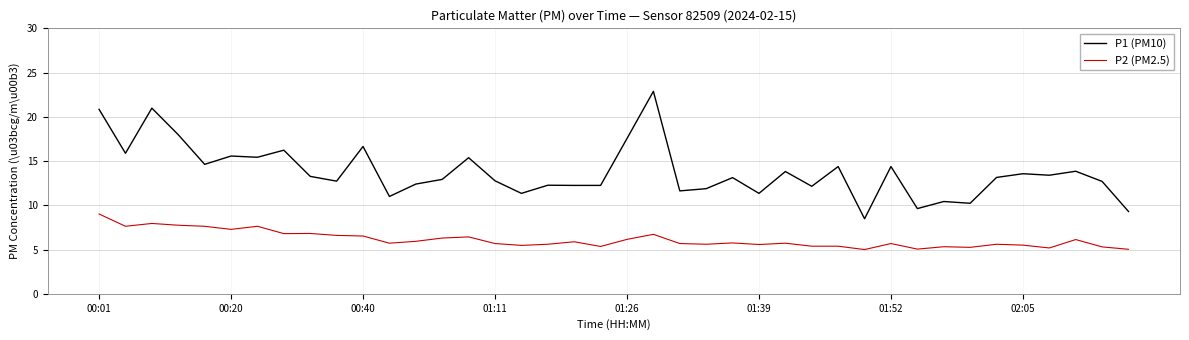

True or false: P2 (PM2.5) and P1 (PM10) intersect in this chart.

False